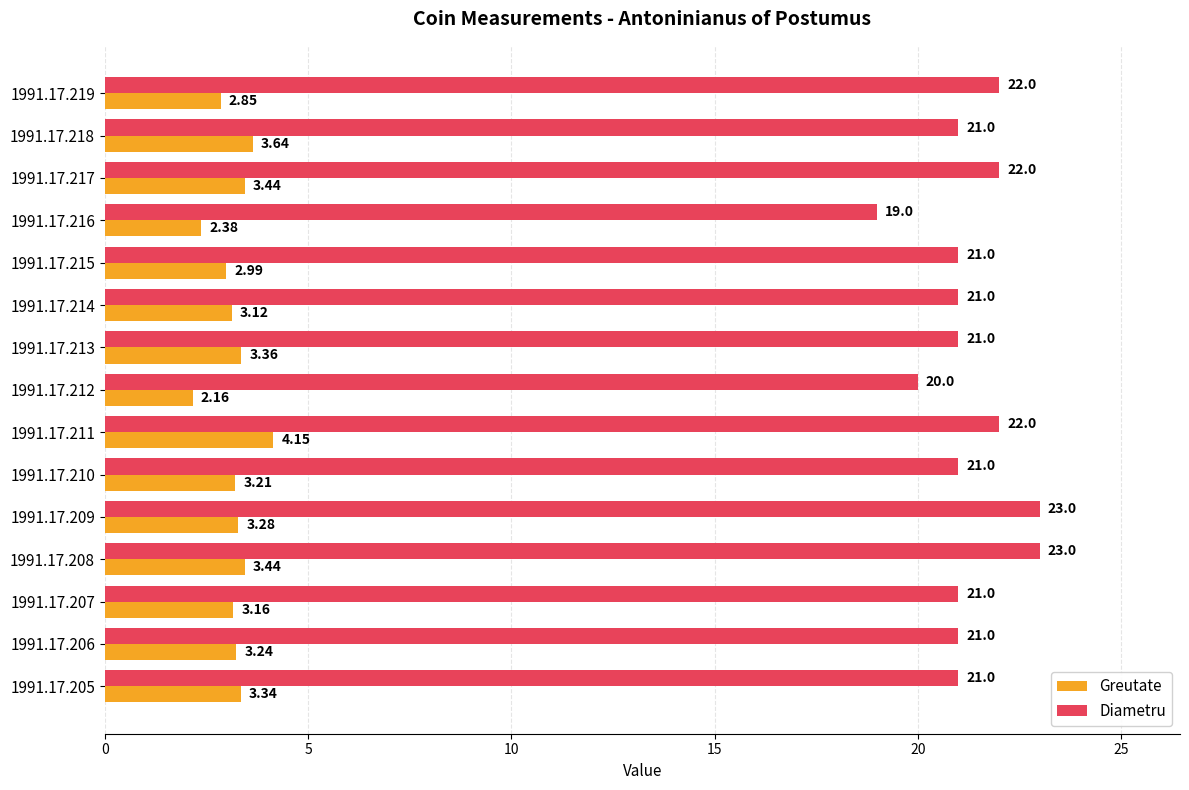

What is the spread (max minus min) of values at 1991.17.210?

17.8